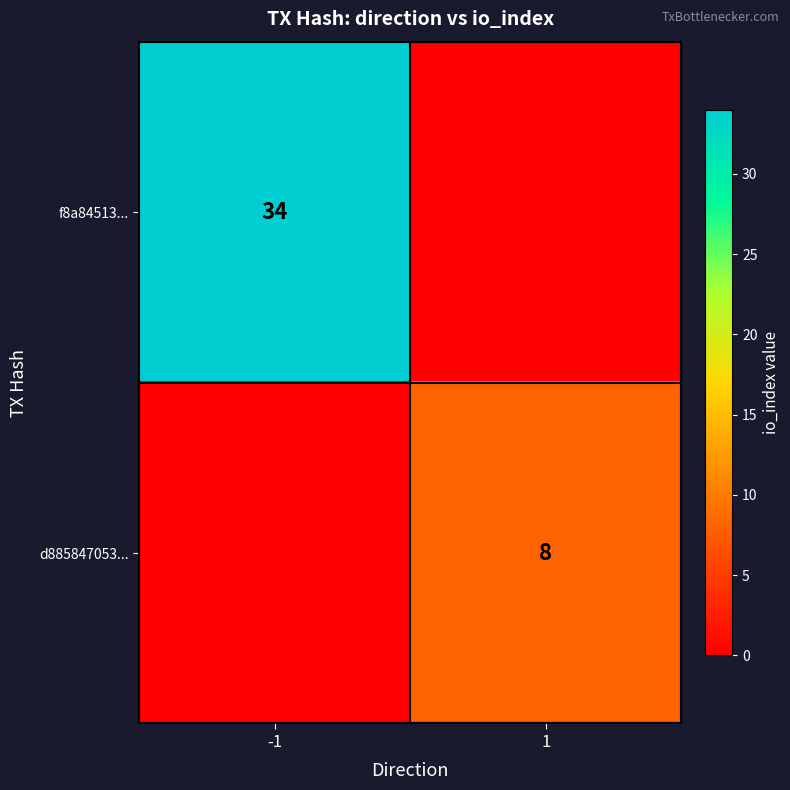

Is the value of d885847053... at 1 greater than the value of f8a84513... at -1?

No